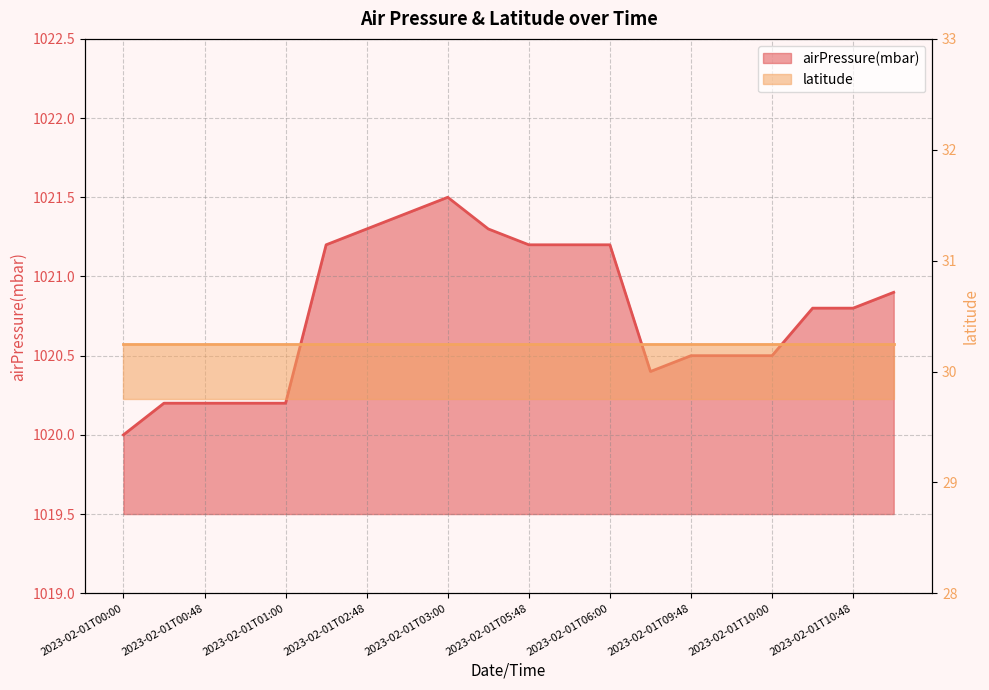

What is the change in value from 2023-02-01T05:48 to 2023-02-01T10:42?

-0.4